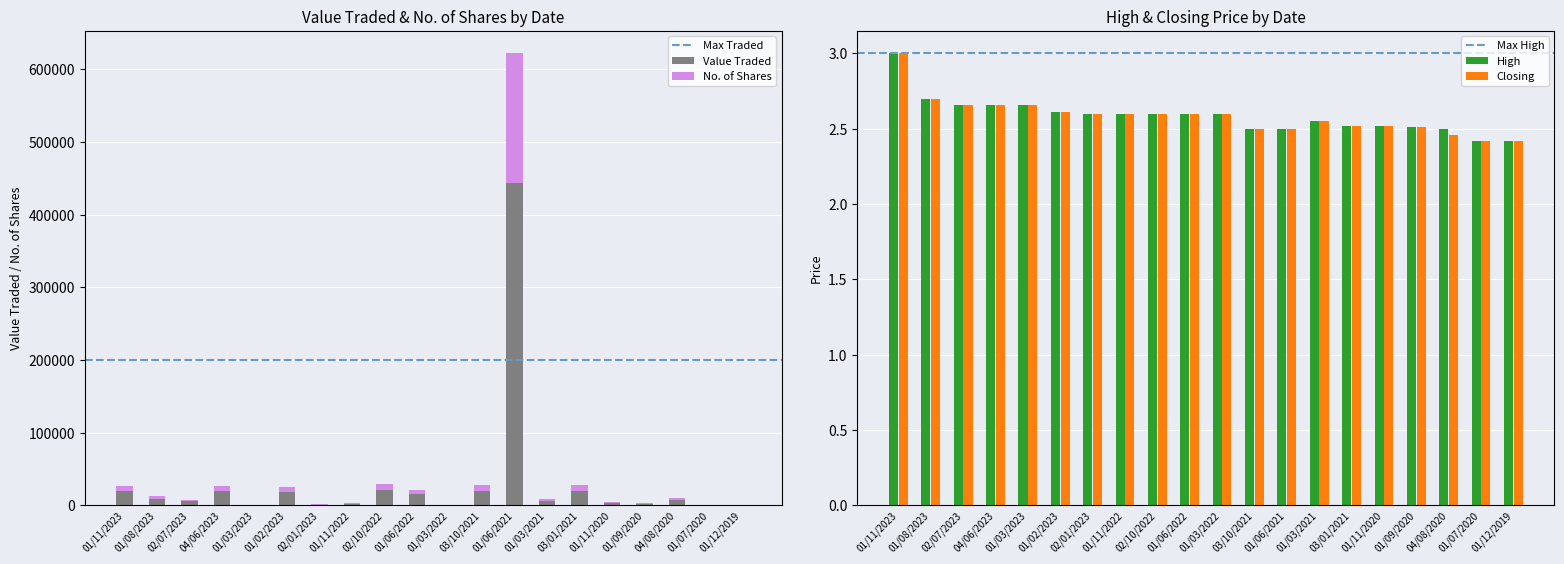

Does the chart contain any negative values?

No